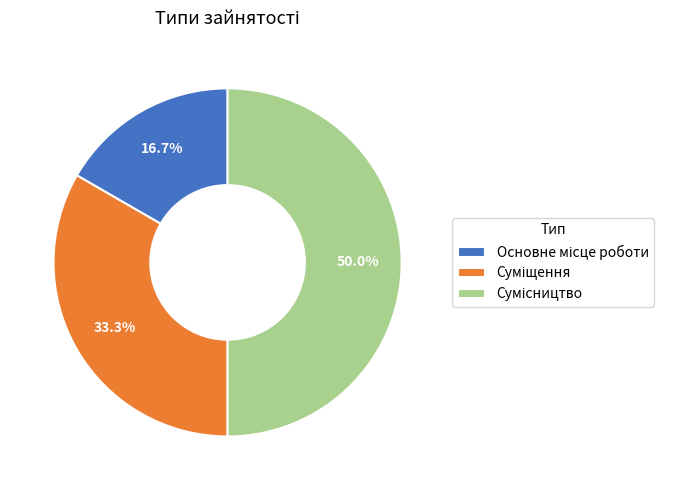

Is the sum of Сумісництво and Суміщення greater than half?

Yes